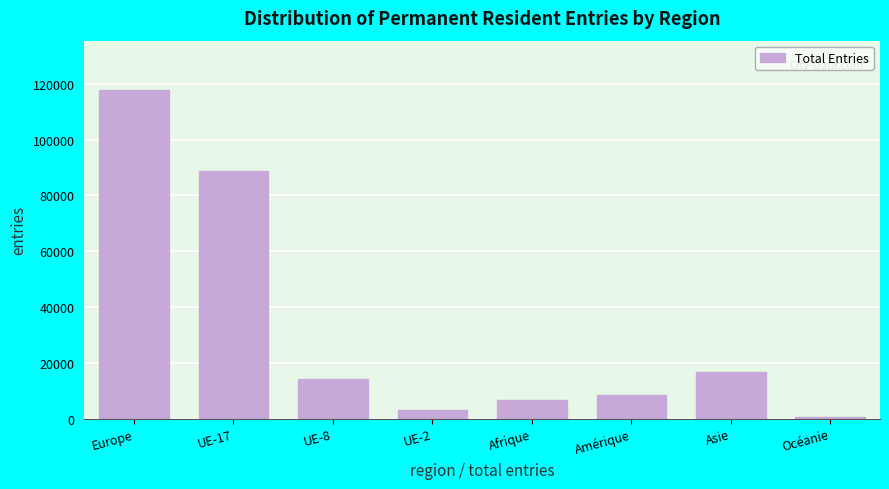

Reading left to right, what are all the values shown in this chart?

117789	88675	14253	3005	6600	8486	16680	556